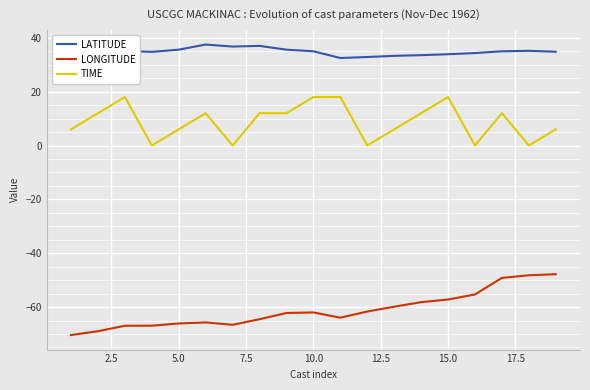

List the series in order of their peak value, lowest first.

LONGITUDE, TIME, LATITUDE